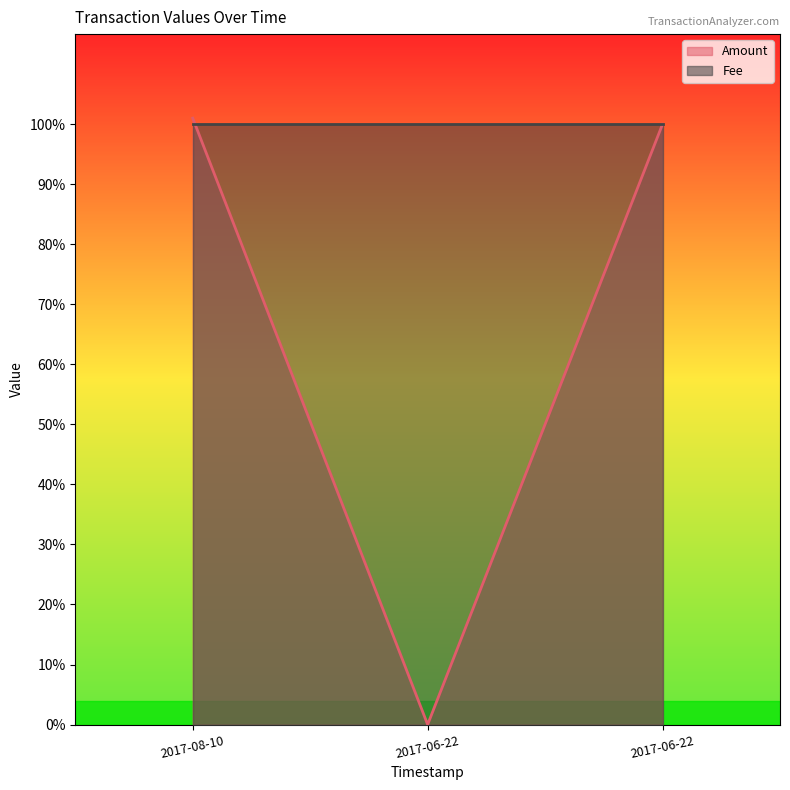

Does the chart display data point markers on the line(s)?

No